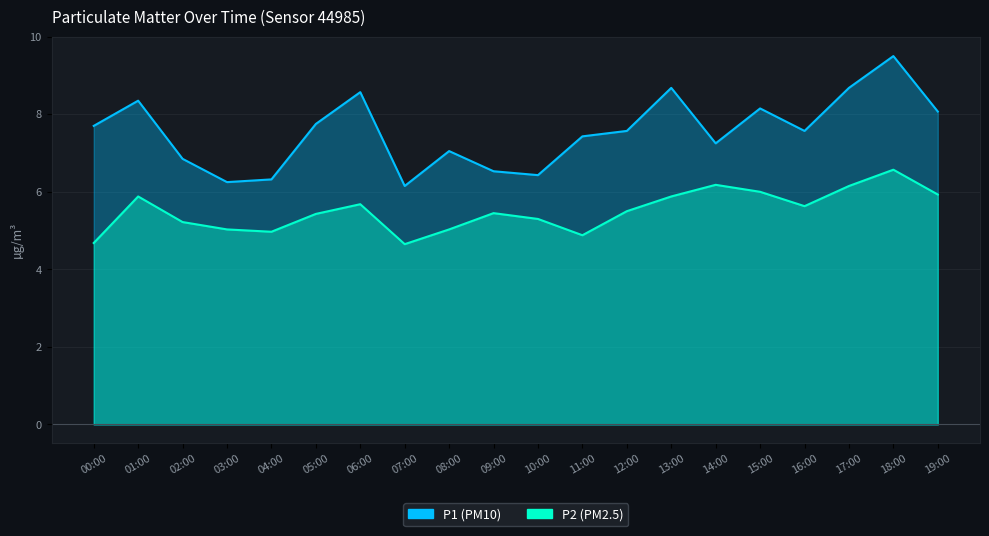

What is the sum of all P2 values?

110.0